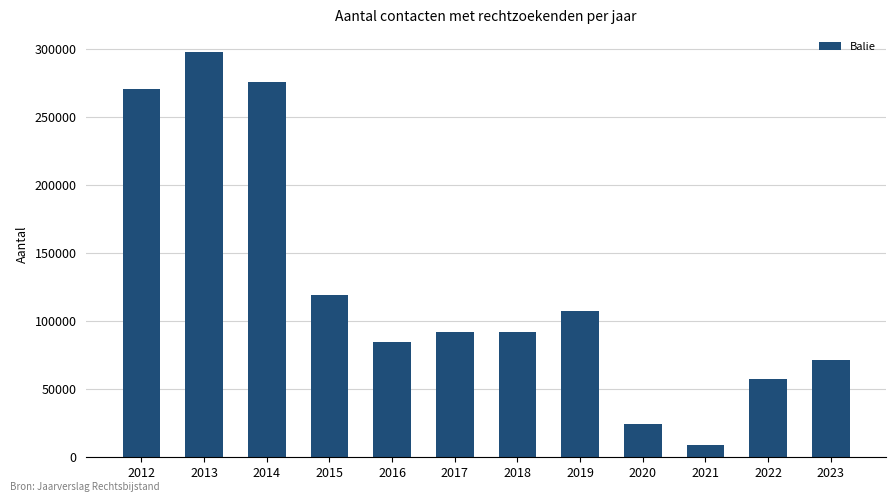

How many series are shown in this chart?

1